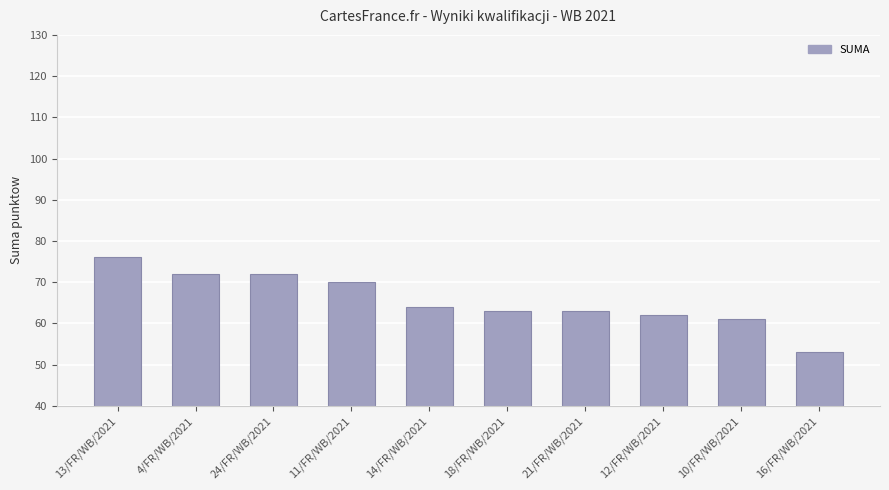

What is the difference between the second highest and minimum values?

19